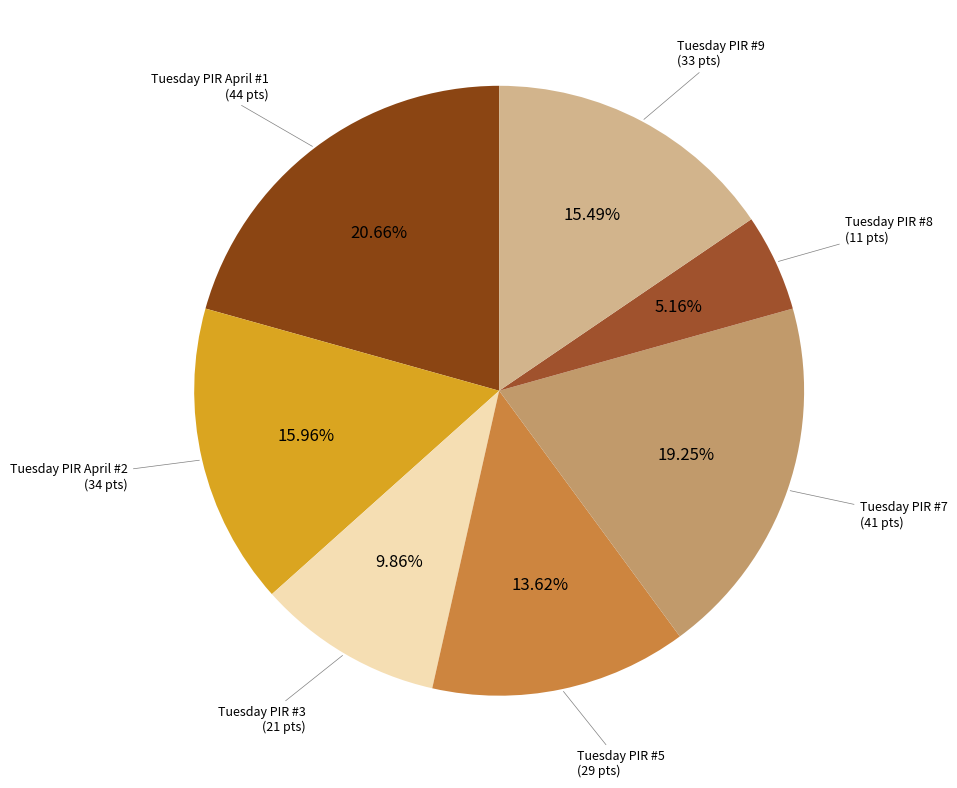

How many segments does this pie chart have?

7